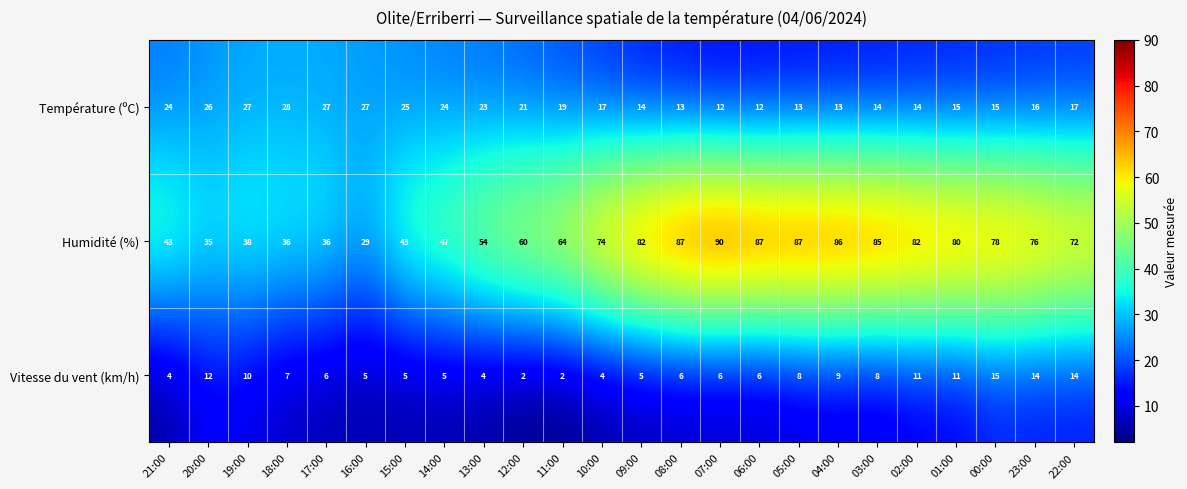

How many series are shown in this chart?

3